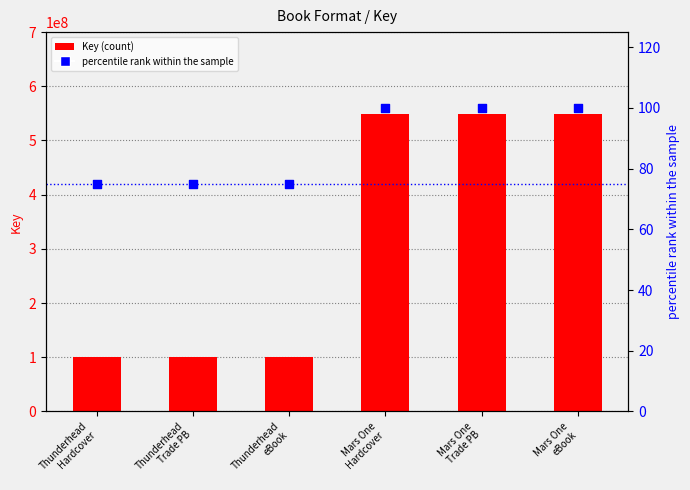

Which series reaches the minimum Y coordinate?

percentile rank within the sample